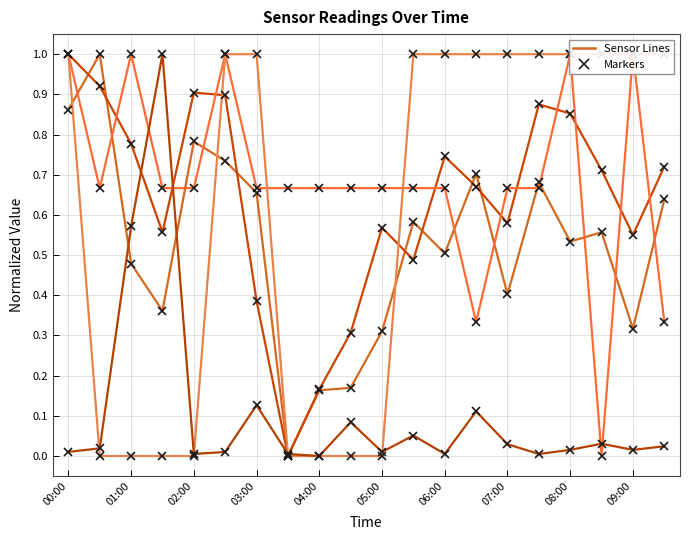

How many lines are shown in the chart?

5